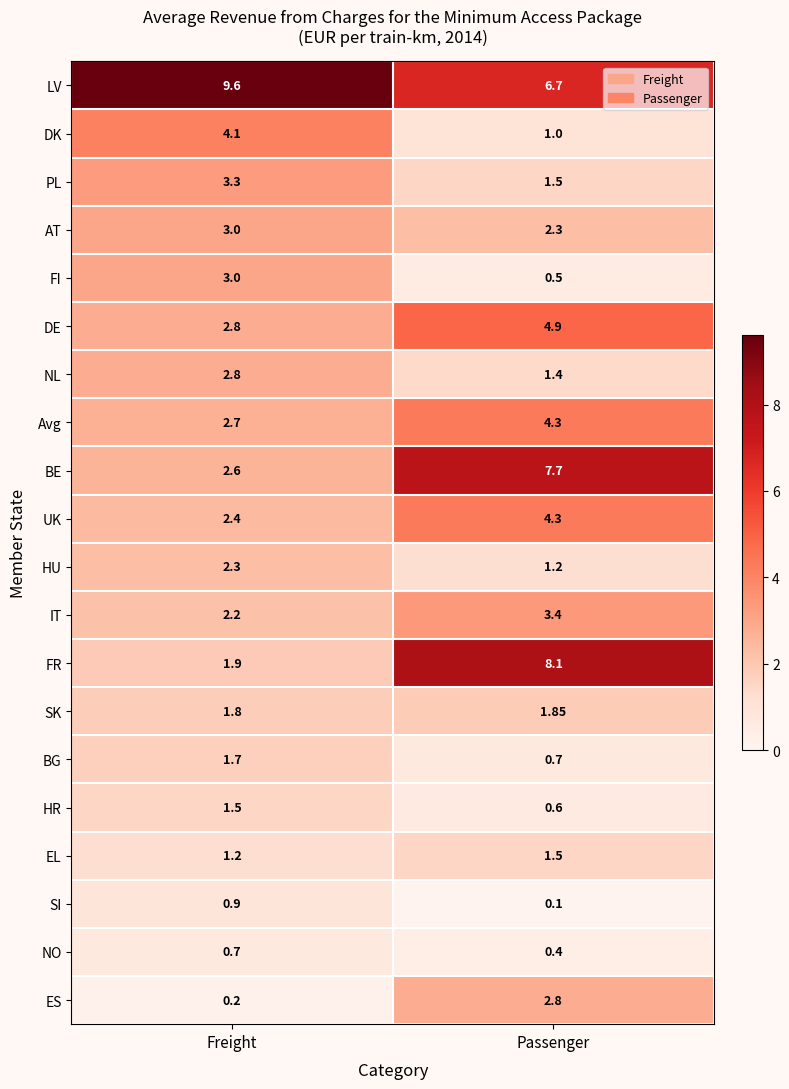

At which label does BG reach its peak?

Freight